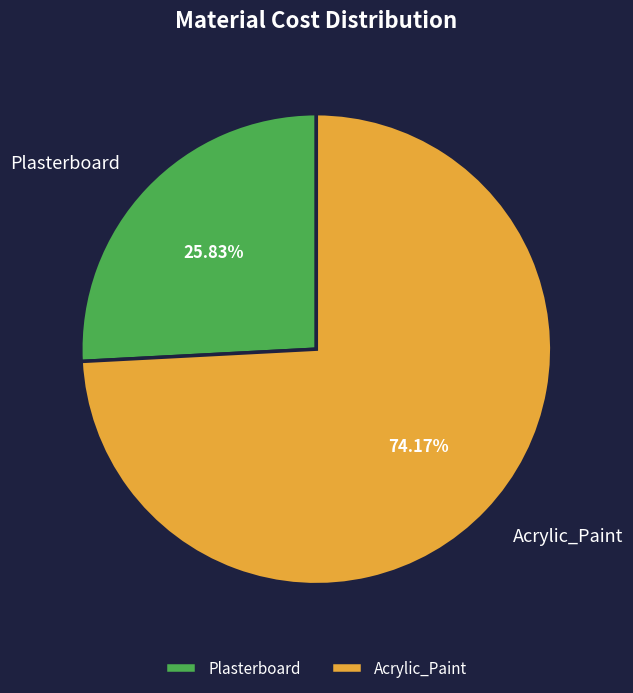

Which slice is the largest?

Acrylic_Paint